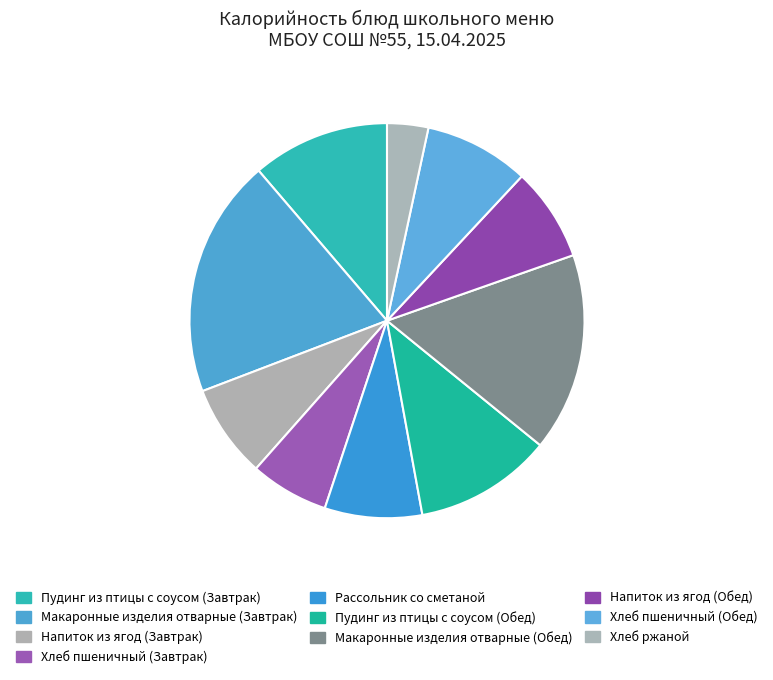

To the nearest percent, what is the average slice percentage?

10%